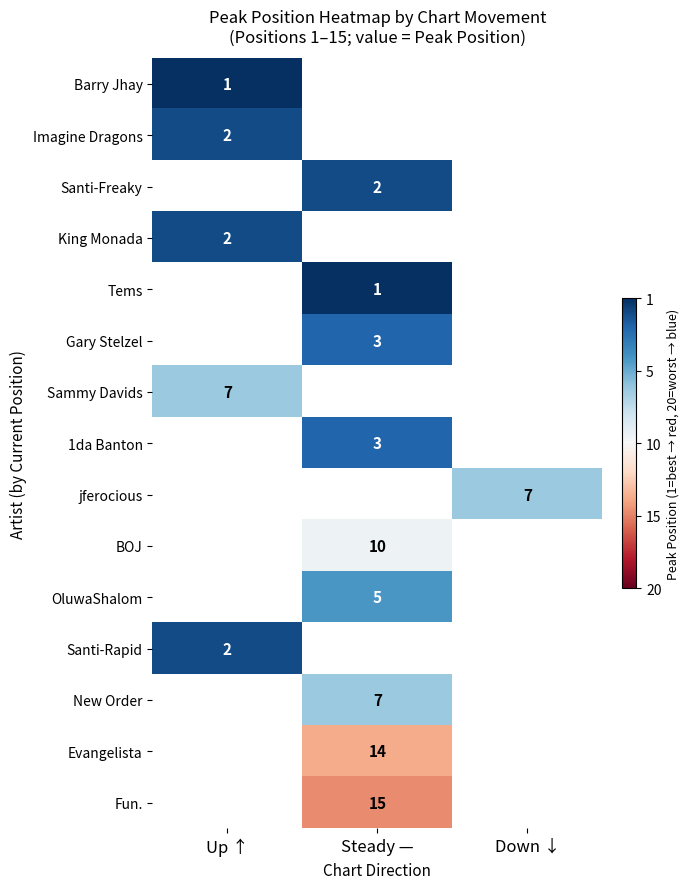

True or false: Barry Jhay has a value of 0 at Up ↑.

False